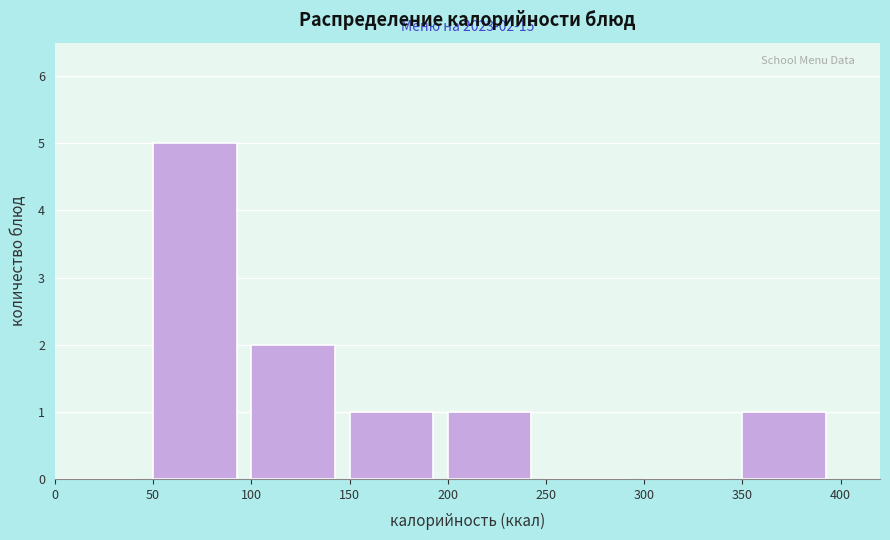

Which range on the x-axis has the tallest bar?

50 to 100